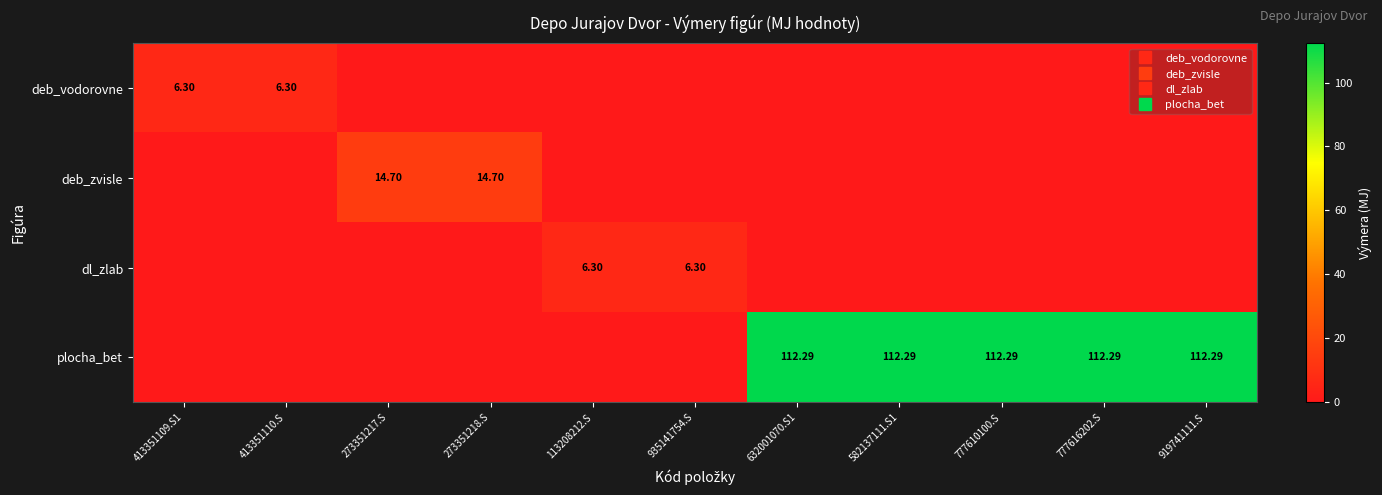

What is the average value of the plocha_bet series?

51.0